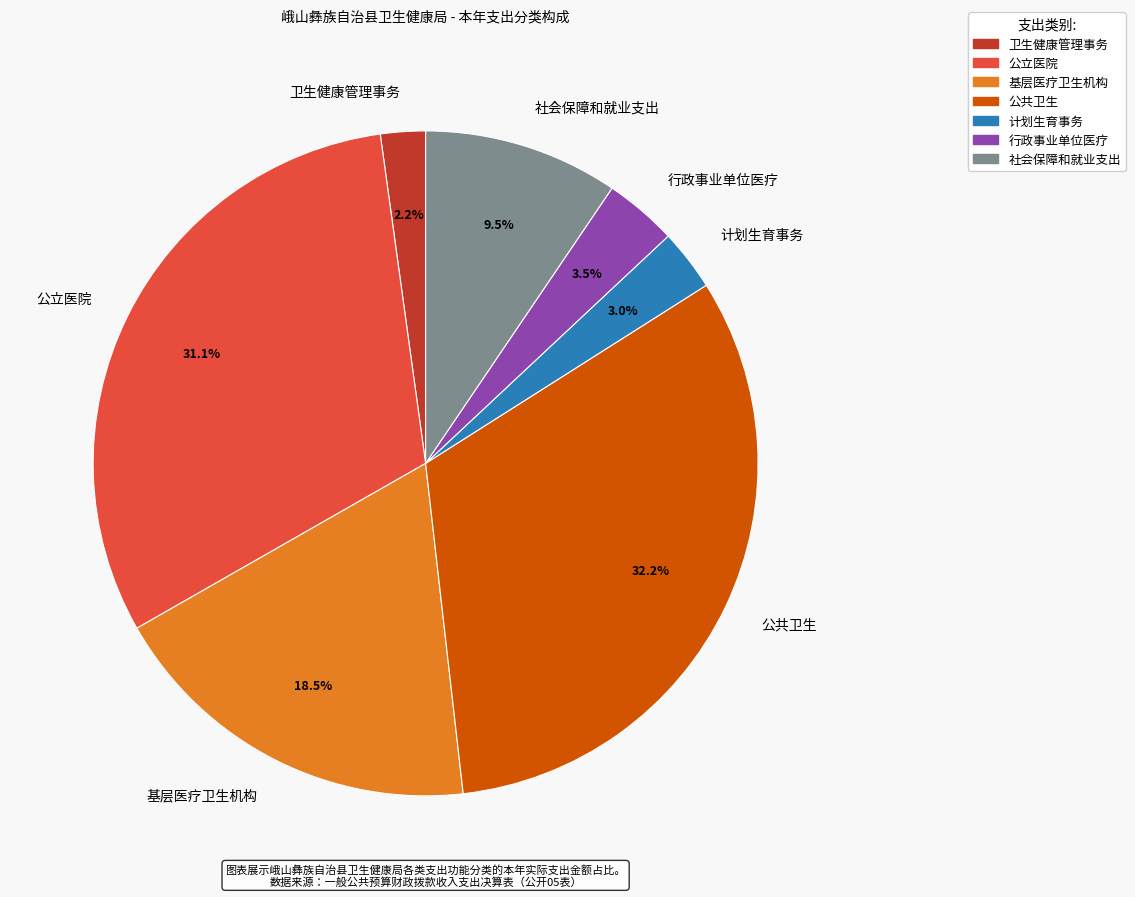

To the nearest percent, what is the difference between the largest and smallest slice percentages?

30%